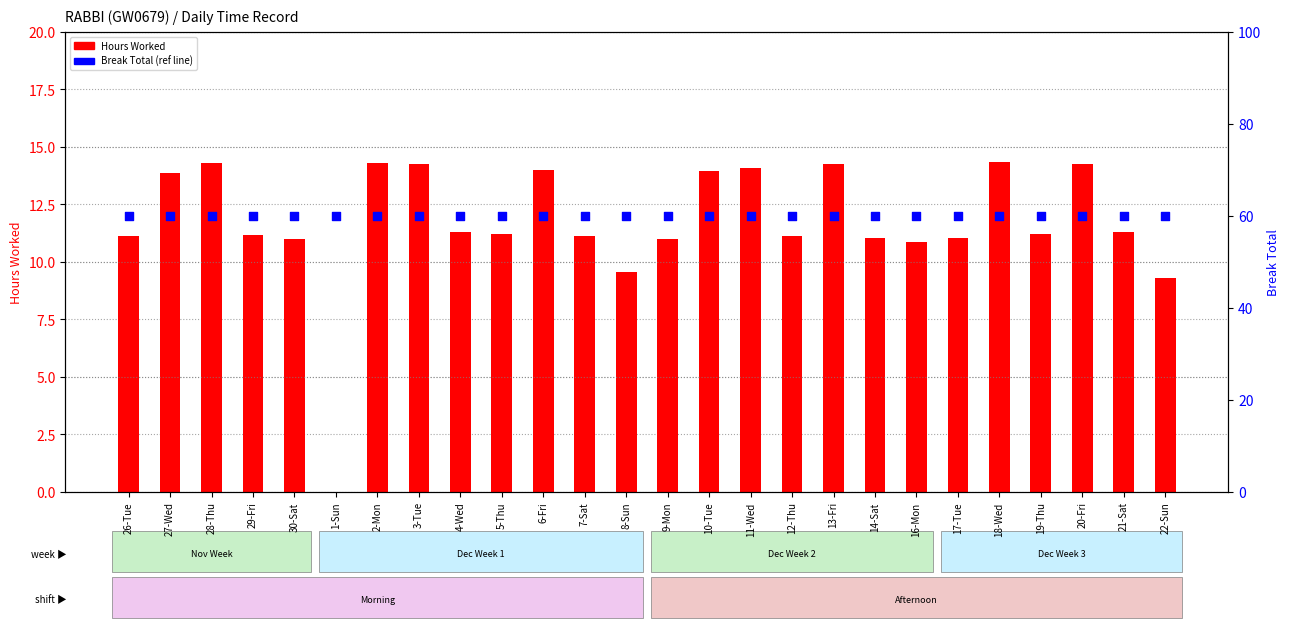

What is the total value across all series at 7-Sat?

71.1